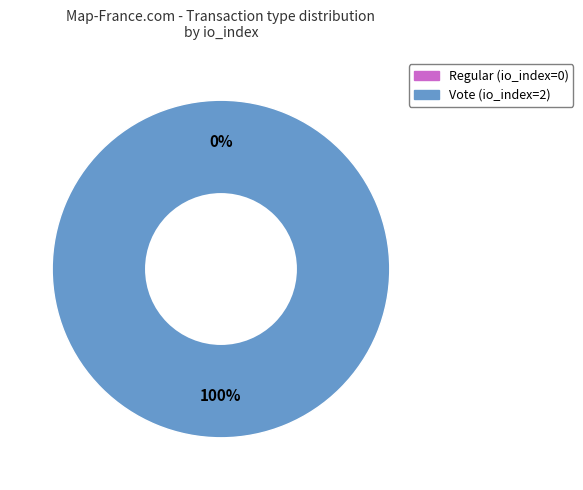

How many slices are in this pie chart?

2